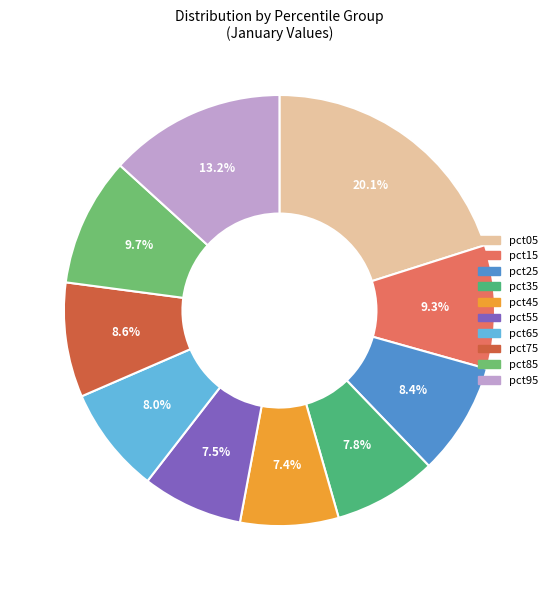

Rank the categories by value from highest to lowest.

pct05, pct95, pct85, pct15, pct75, pct25, pct65, pct35, pct55, pct45